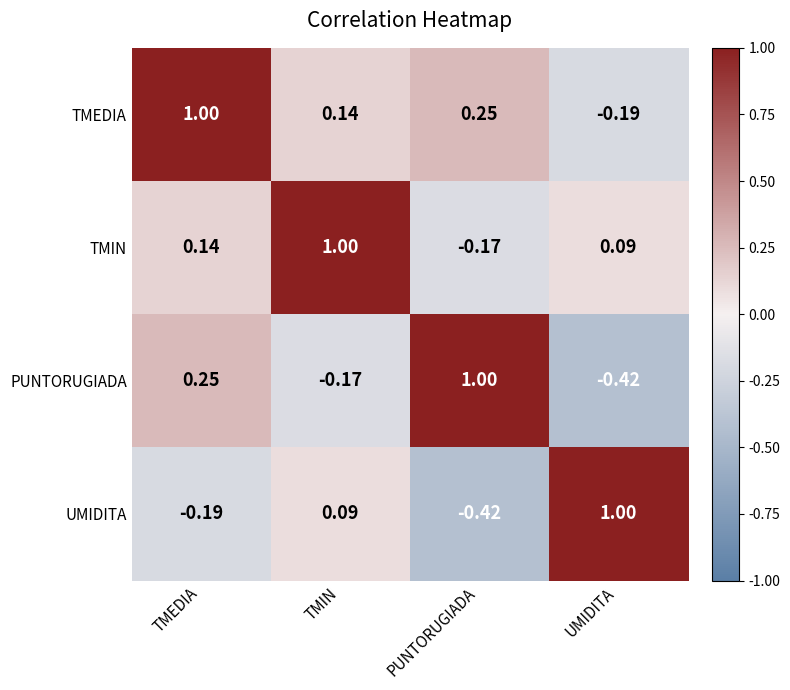

What is the total value across all series at TMIN?

1.1